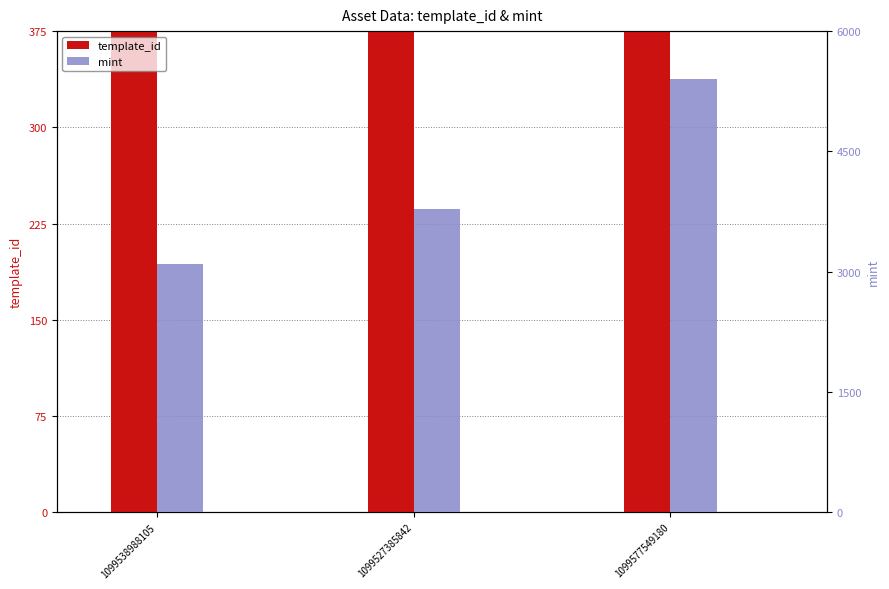

Rank the categories by mint value from lowest to highest.

1099538988105, 1099527385842, 1099577549180